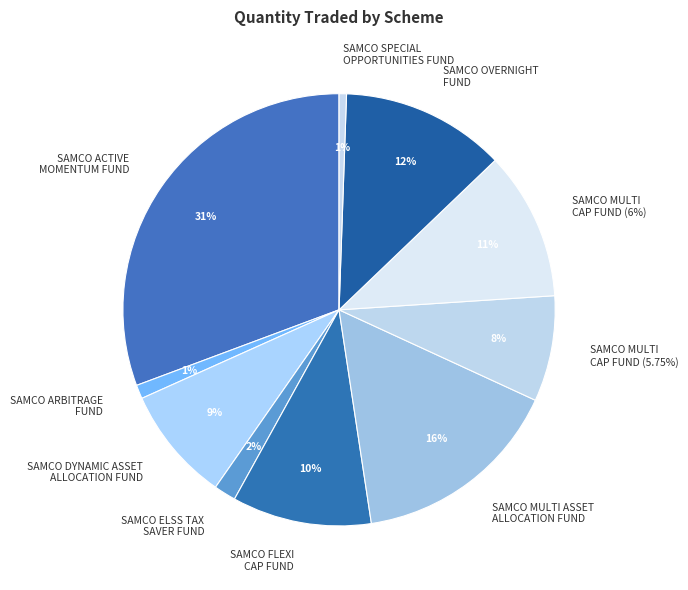

To the nearest percent, what percentage of the pie is SAMCO MULTI
CAP FUND (6%)?

11%